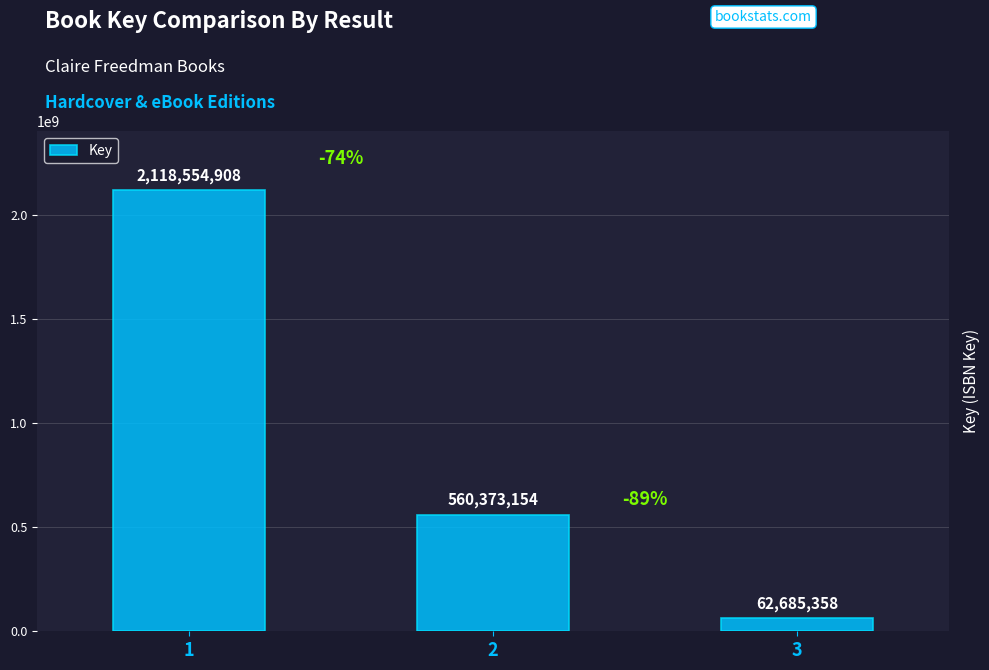

What is the sum of all values?

2741613420